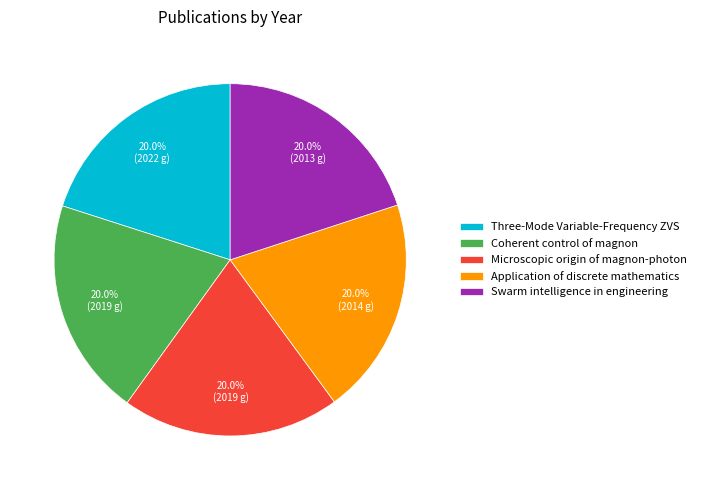

How many segments does this pie chart have?

5